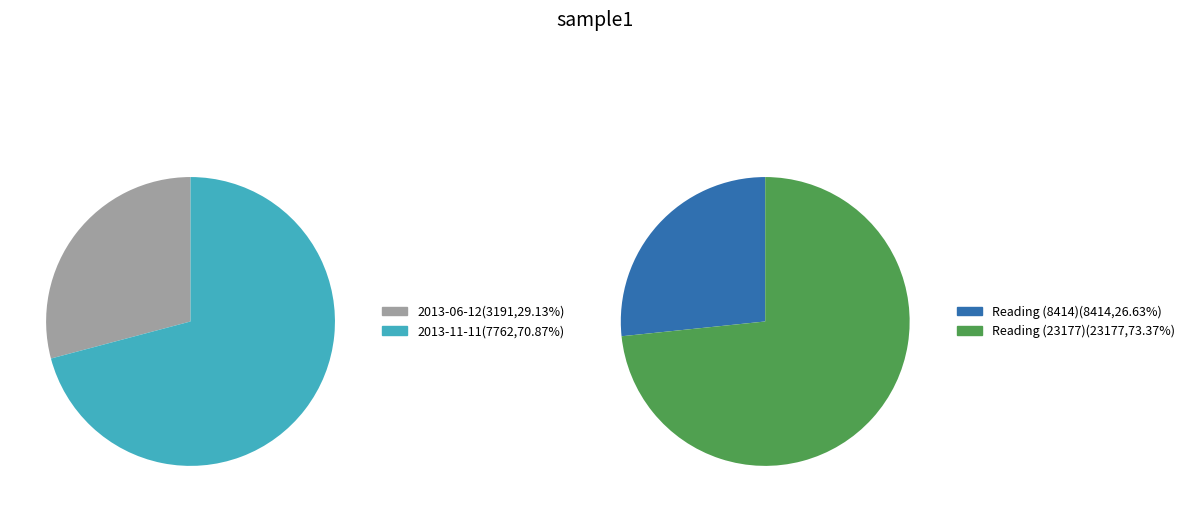

What percentage is the 2013-06-12 slice, to the nearest percent?

29%